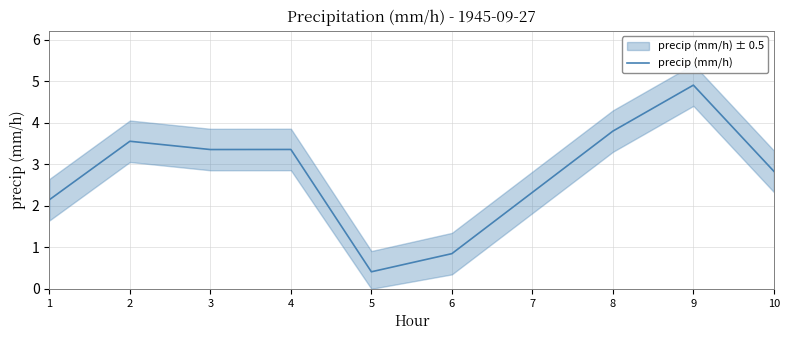

List the labels in order of value, largest first.

9, 8, 2, 4, 3, 10, 7, 1, 6, 5